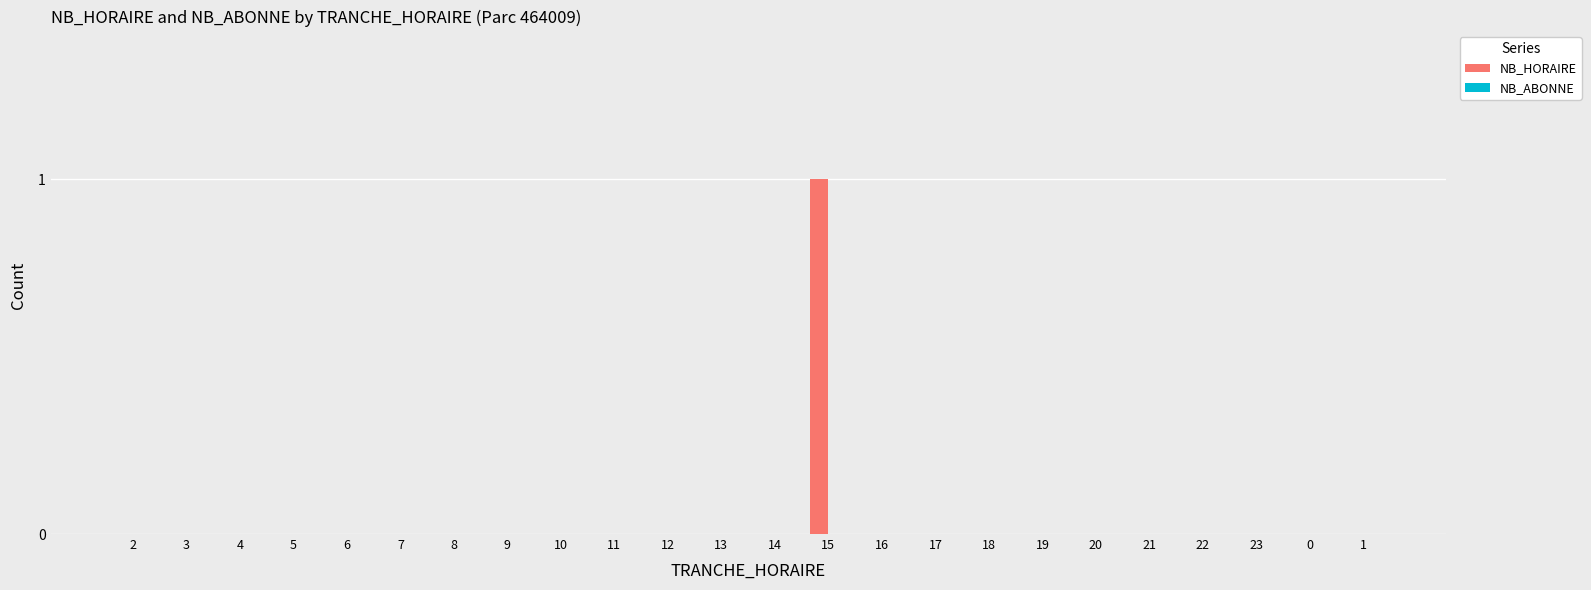

Reading right to left, list all the values displayed in this chart.

1=0	0=0	23=0	22=0	21=0	20=0	19=0	18=0	17=0	16=0	15=1	14=0	13=0	12=0	11=0	10=0	9=0	8=0	7=0	6=0	5=0	4=0	3=0	2=0